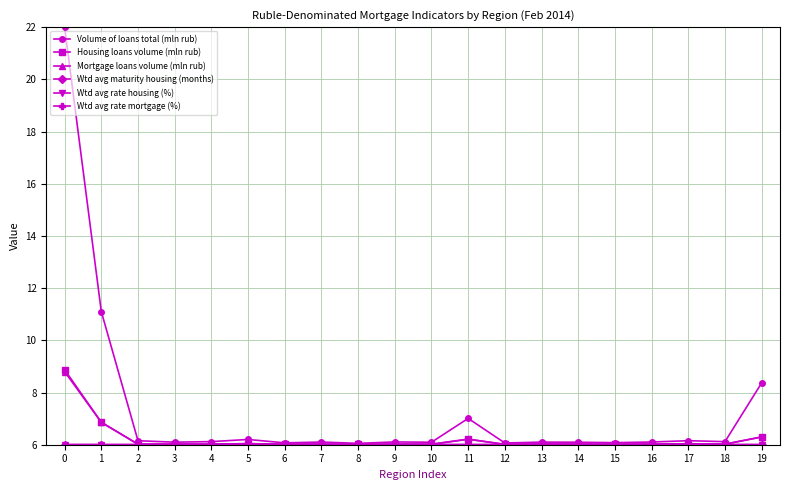

Does the chart display data point markers on the line(s)?

Yes